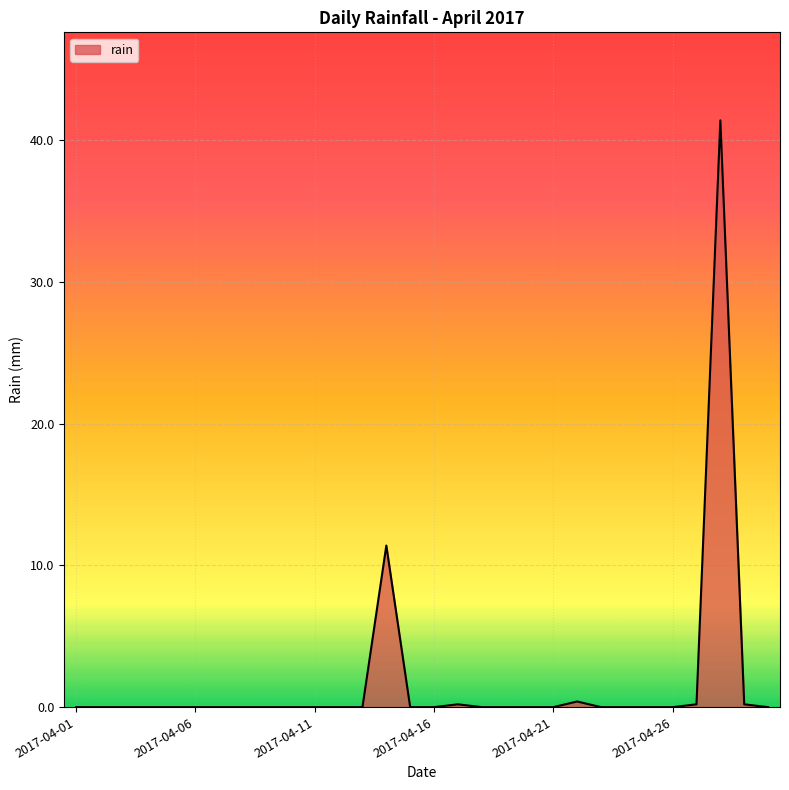

How many lines are shown in the chart?

1